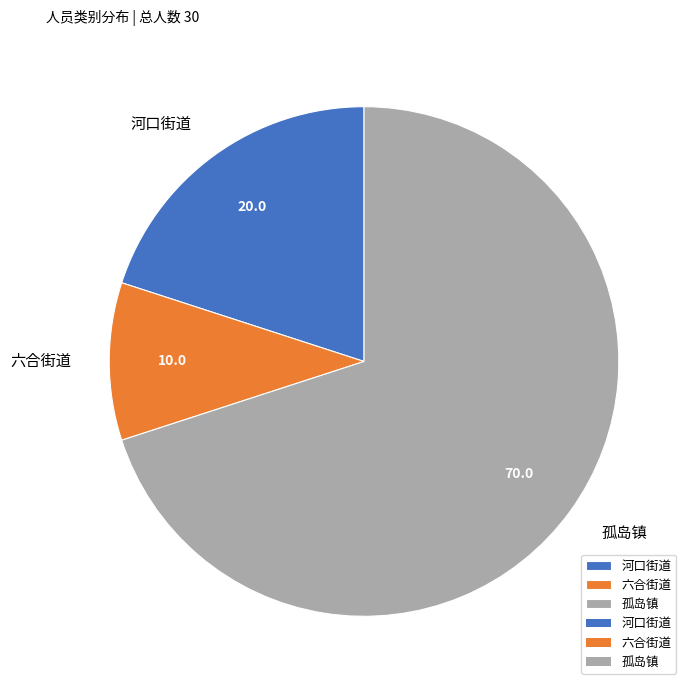

Which has a higher value, 河口街道 or 孤岛镇?

孤岛镇